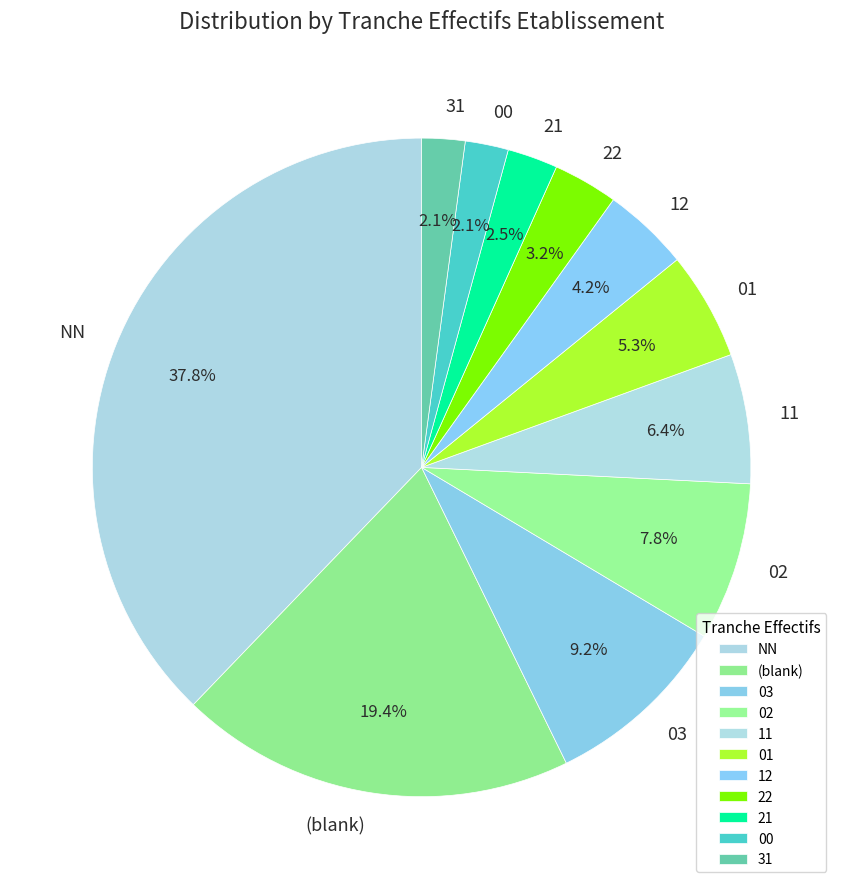

What is the largest slice in the pie chart?

NN